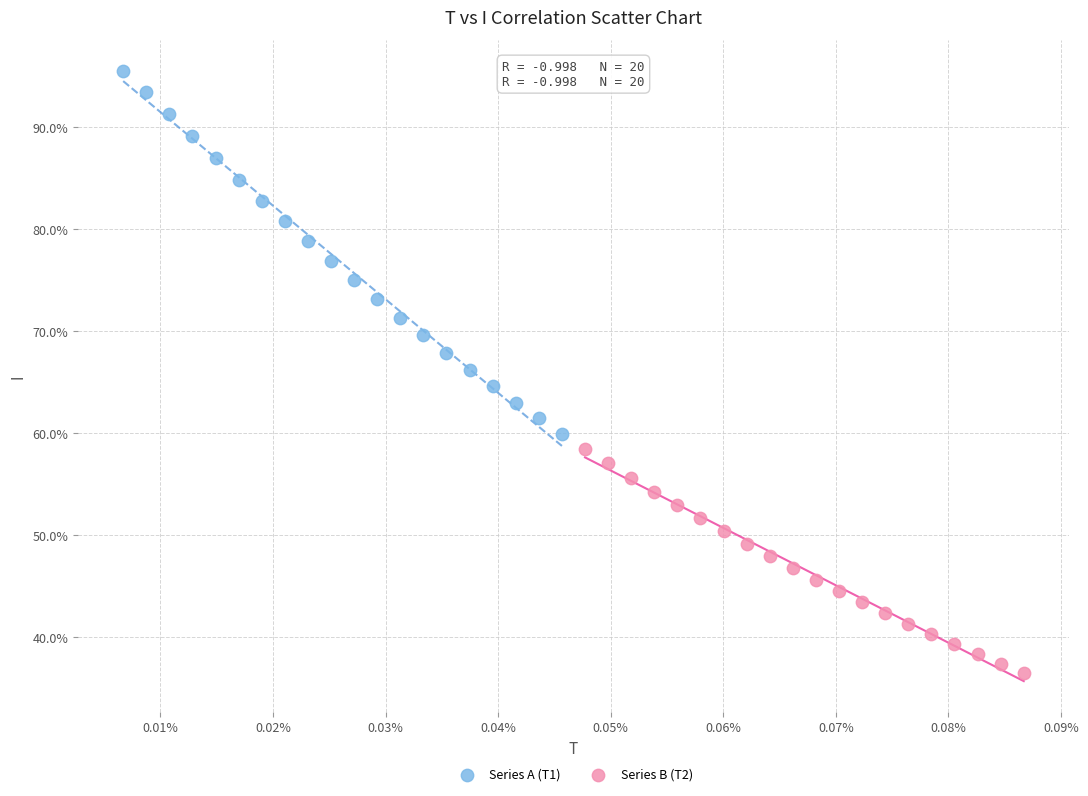

What are all the series names shown in the legend?

Series A (T1), Series B (T2)